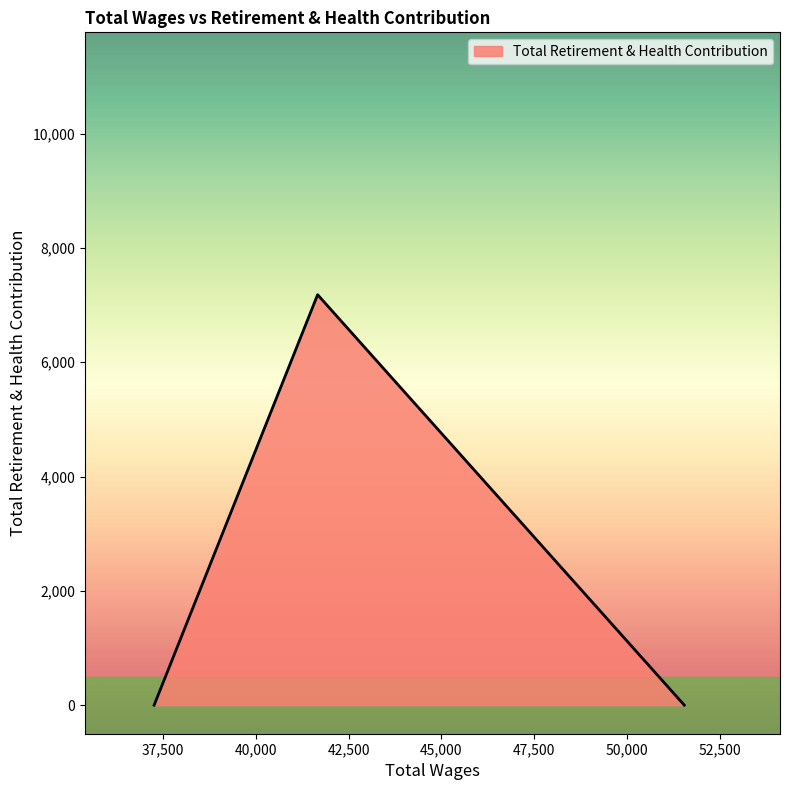

How many lines are shown in the chart?

1